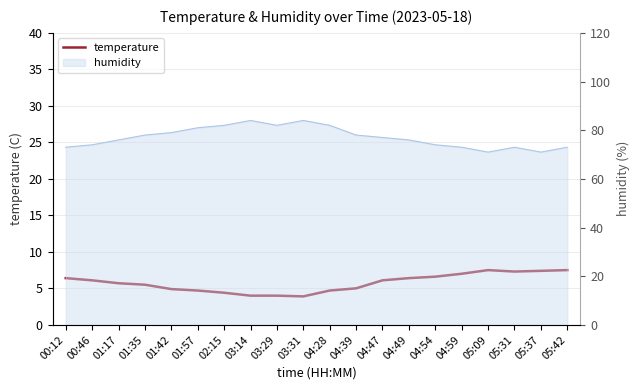

What is the sum of the values at 03:31 and 04:47?

10.0